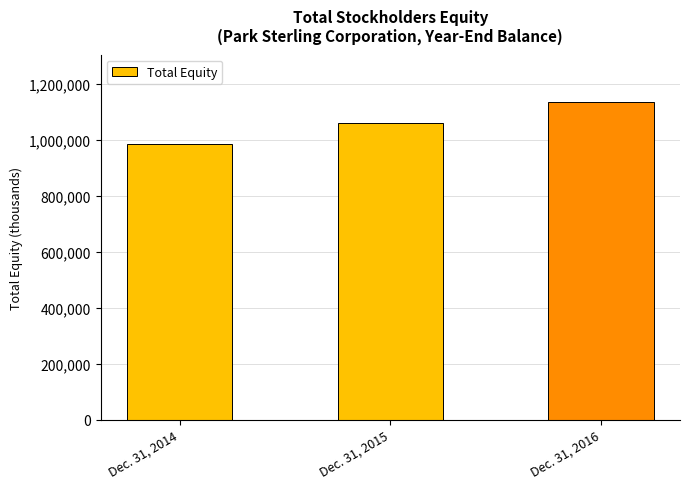

What is the smallest value displayed?

984920